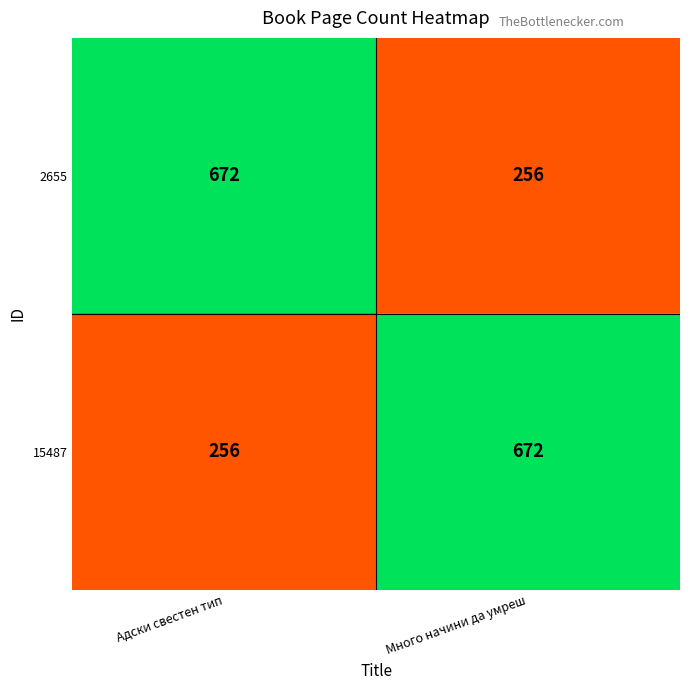

Count the number of data series in this chart.

2